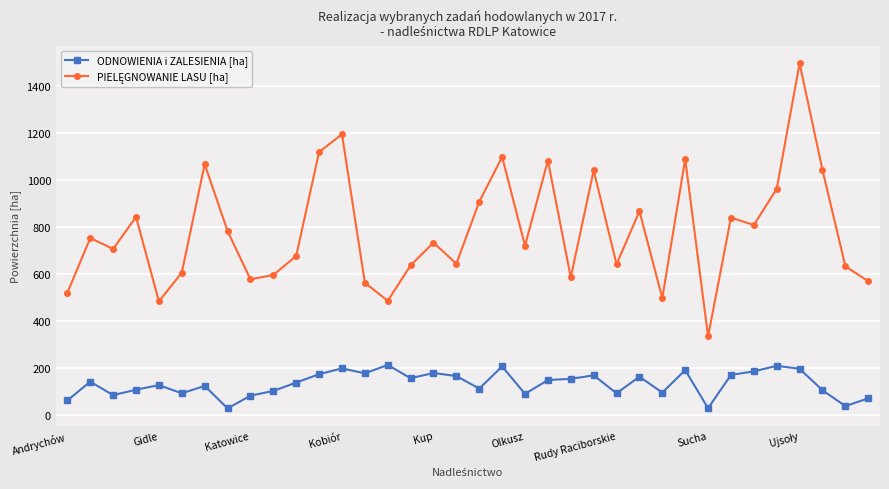

What is the minimum value for ODNOWIENIA i ZALESIENIA [ha]?

29.9